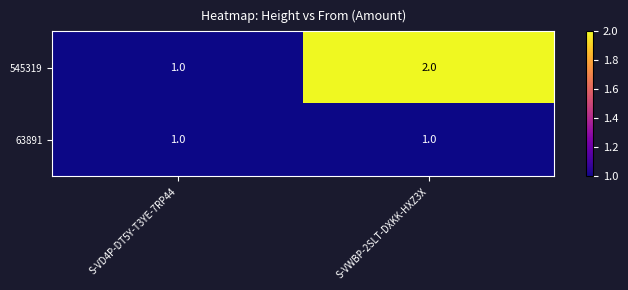

What is the sum of the 545319 values at S-VWBP-2SLT-DXKK-HXZ3X and S-VD4P-DT5Y-T3YE-7RP44?

3